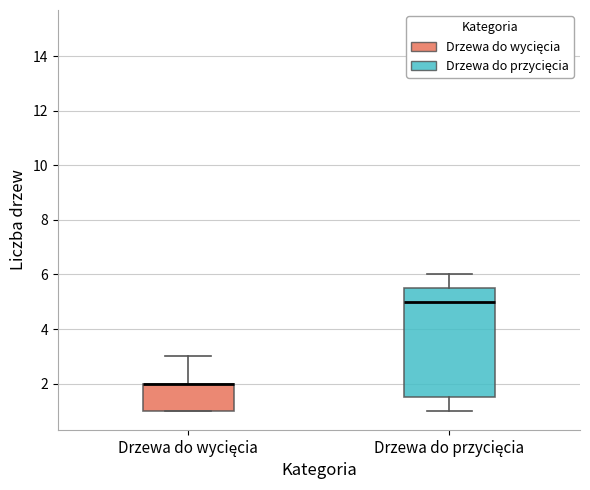

Reading left to right, transcribe this box plot: for each box, give where its median line is, the range the box spans, and where its two whiskers end, as read against the y-axis. The values are not printed on the chart, so give them approximately, as read against the axis.

Drzewa do wycięcia: median 2.0 (drawn on the box's upper edge), box 1.0 to 2.0, whiskers 1.0 to 3.0
Drzewa do przycięcia: median 5.0, box 1.6 to 5.6, whiskers 1.0 to 6.0